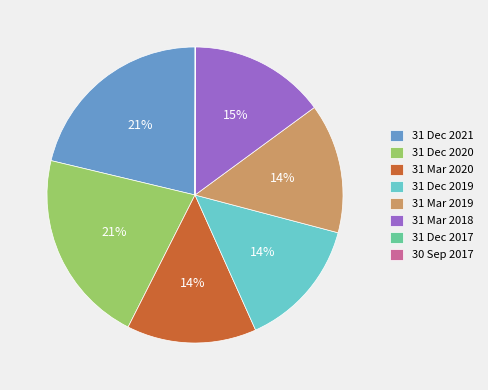

What is the ratio of the value at 31 Dec 2021 to the value at 31 Mar 2019?

1.5